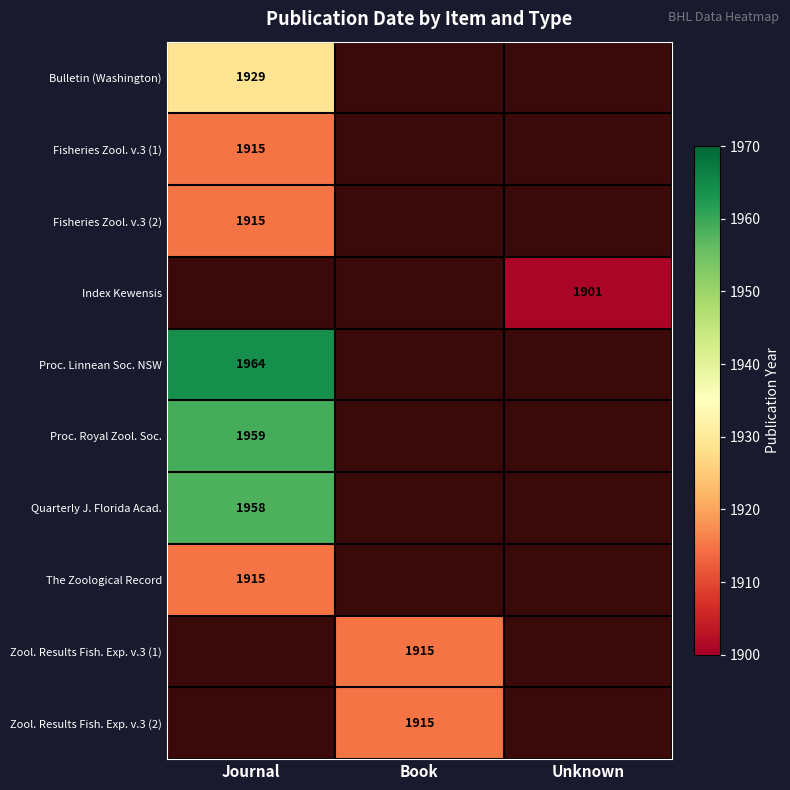

At how many categories does at least one series exceed 1946?

1